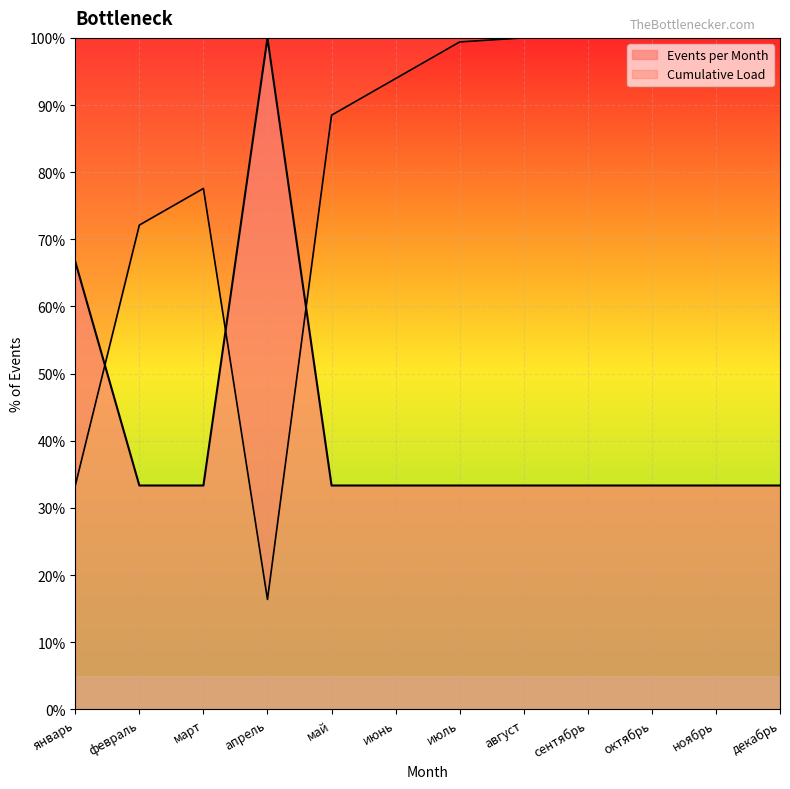

Reading left to right, what are all the values shown in this chart?

январь=66.7	февраль=33.3	март=33.3	апрель=100.0	май=33.3	июнь=33.3	июль=33.3	август=33.3	сентябрь=33.3	октябрь=33.3	ноябрь=33.3	декабрь=33.3